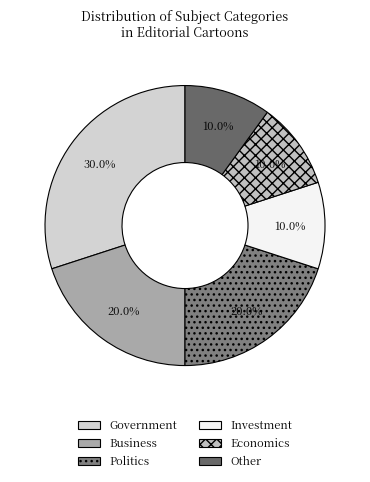

Which category has the biggest portion of the pie?

Government